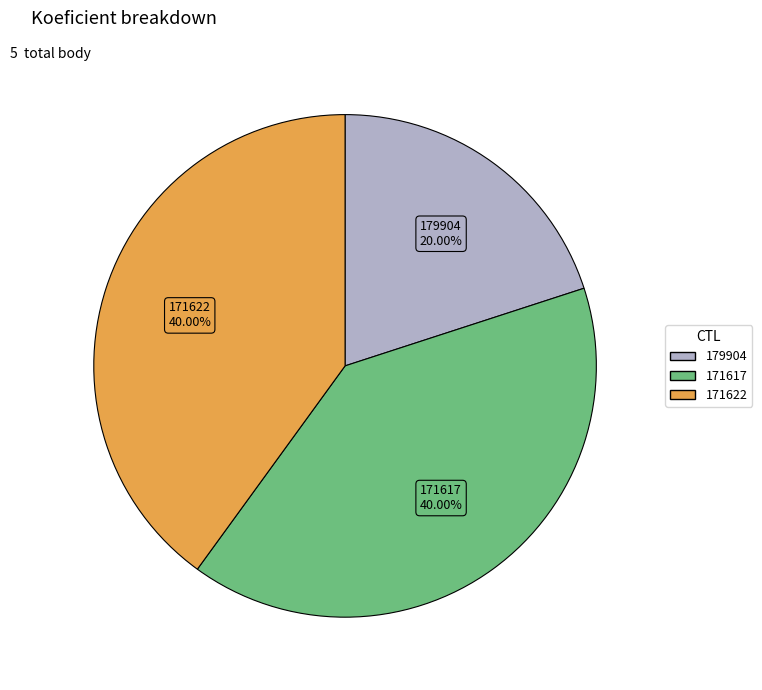

What percentage is the 171617 slice, to the nearest percent?

40%